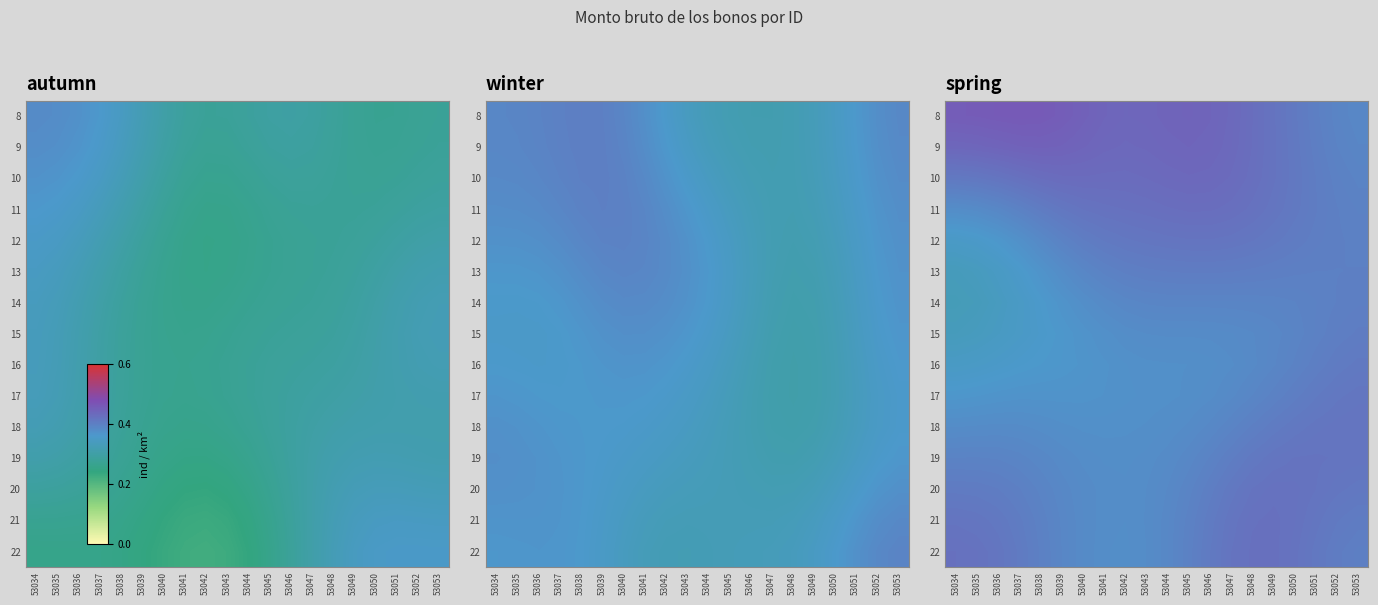

How many distinct data groups are displayed?

15